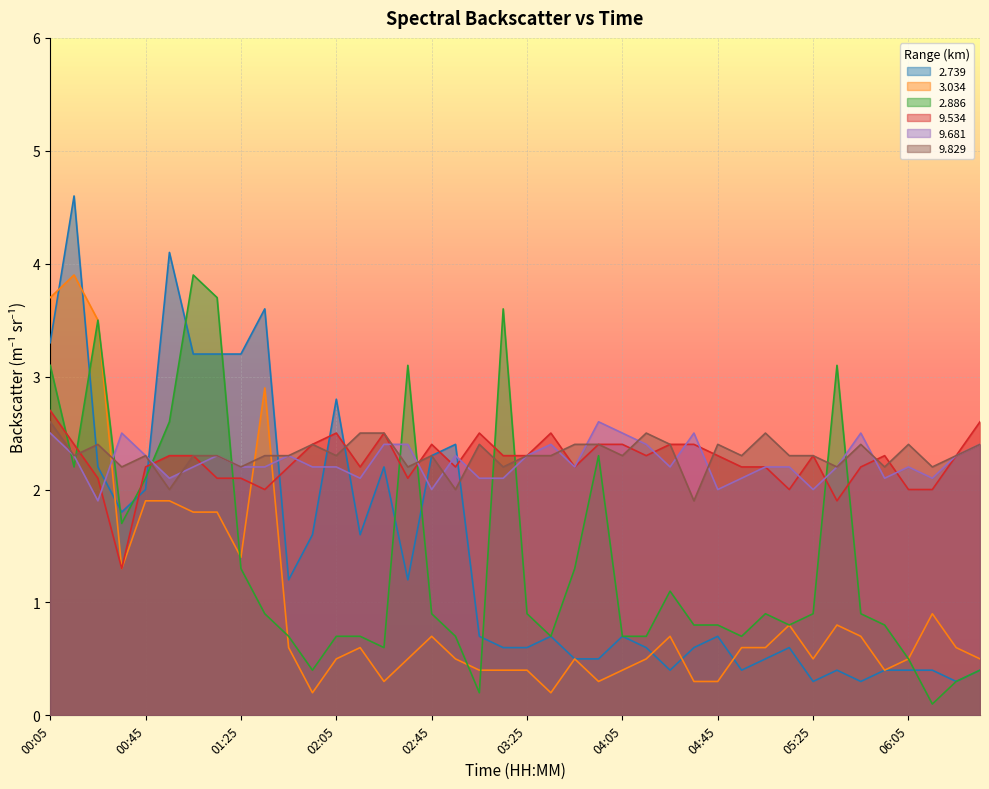

What is the maximum value for   3.034?

3.9